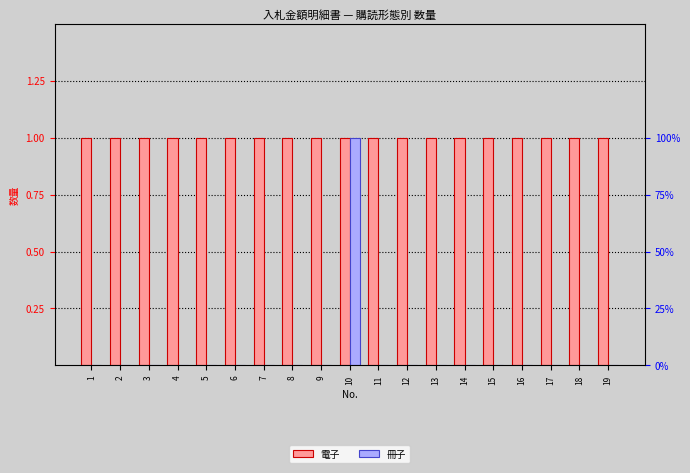

Count the number of data series in this chart.

2